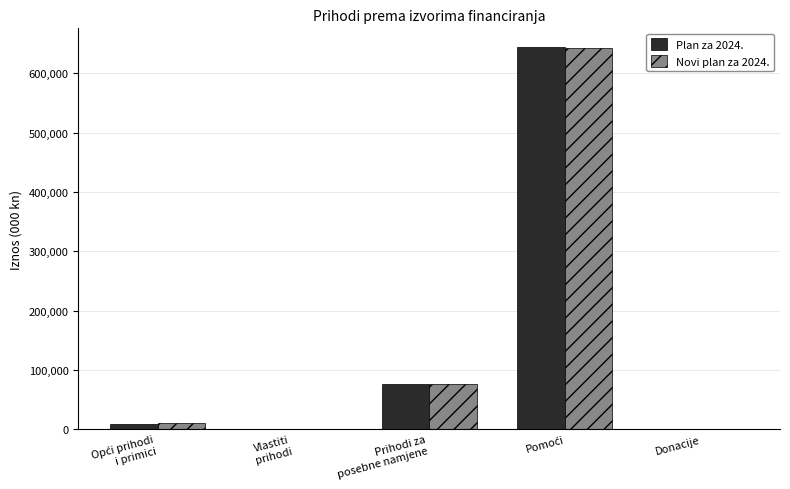

Between Vlastiti
prihodi and Donacije, which is larger?

Donacije